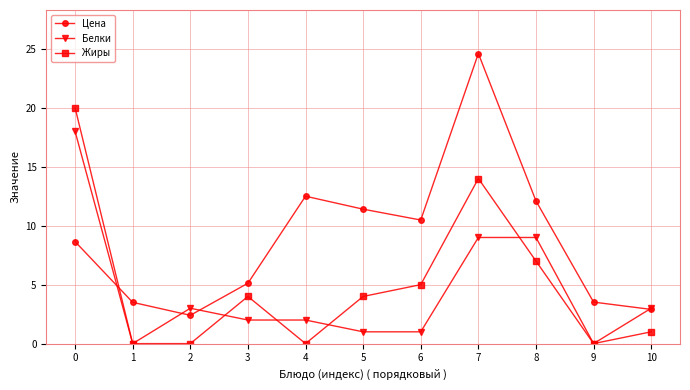

Which series has the largest total across all categories?

Цена